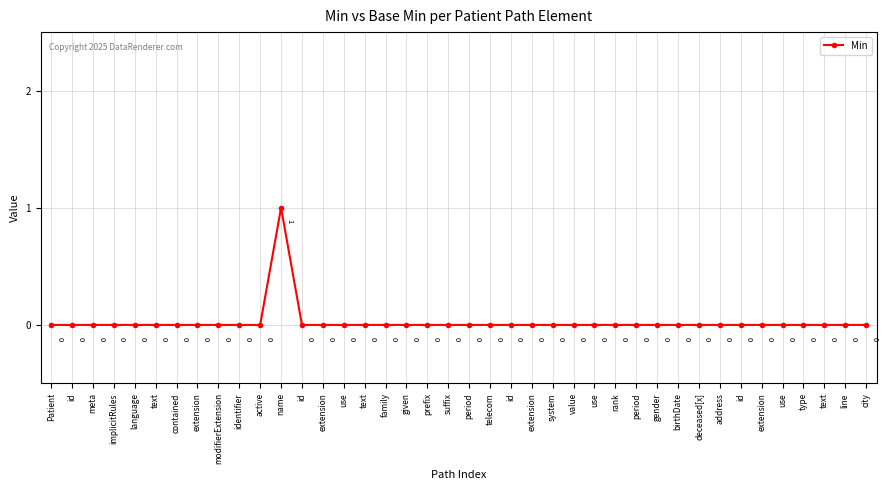

What is the greatest value displayed?

1